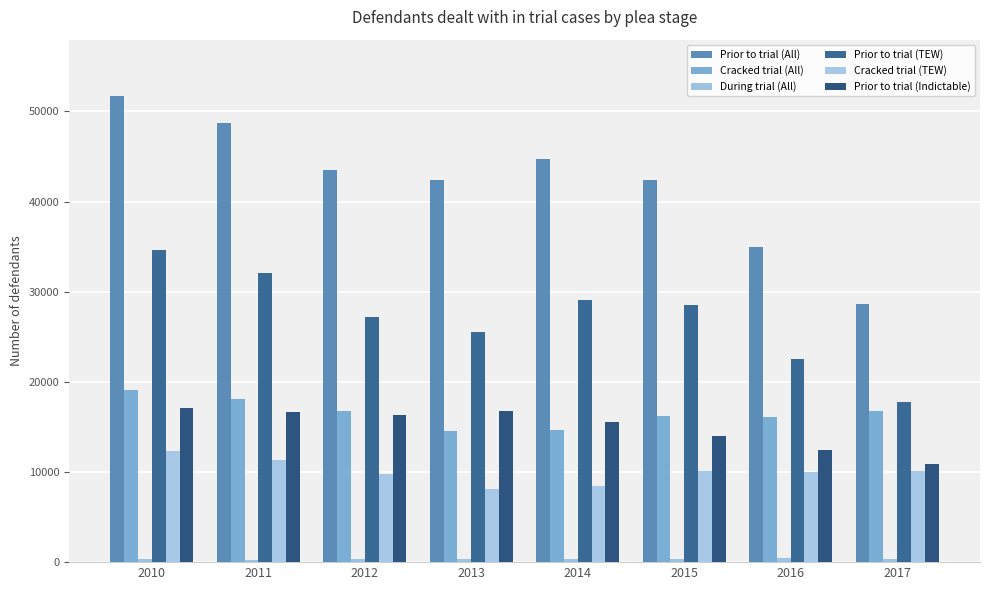

How many series are shown in this chart?

6